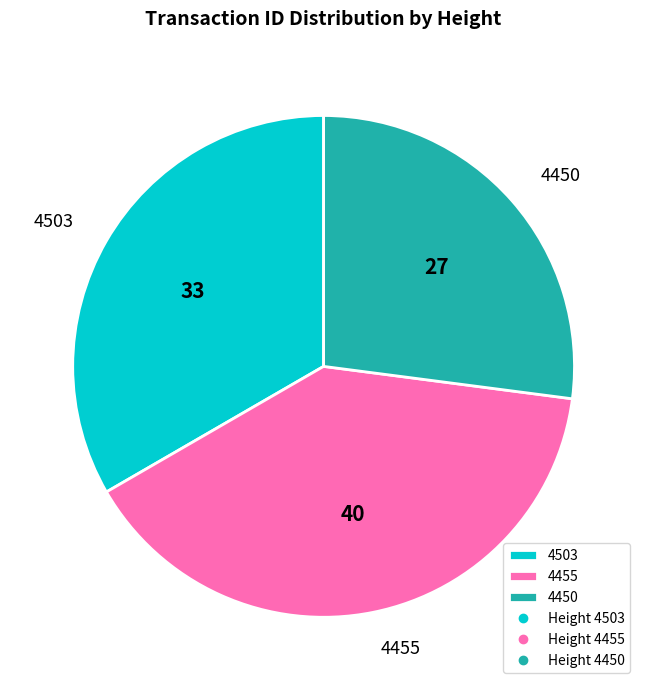

Approximately how many times larger is the value at 4455 compared to 4503?

1.2